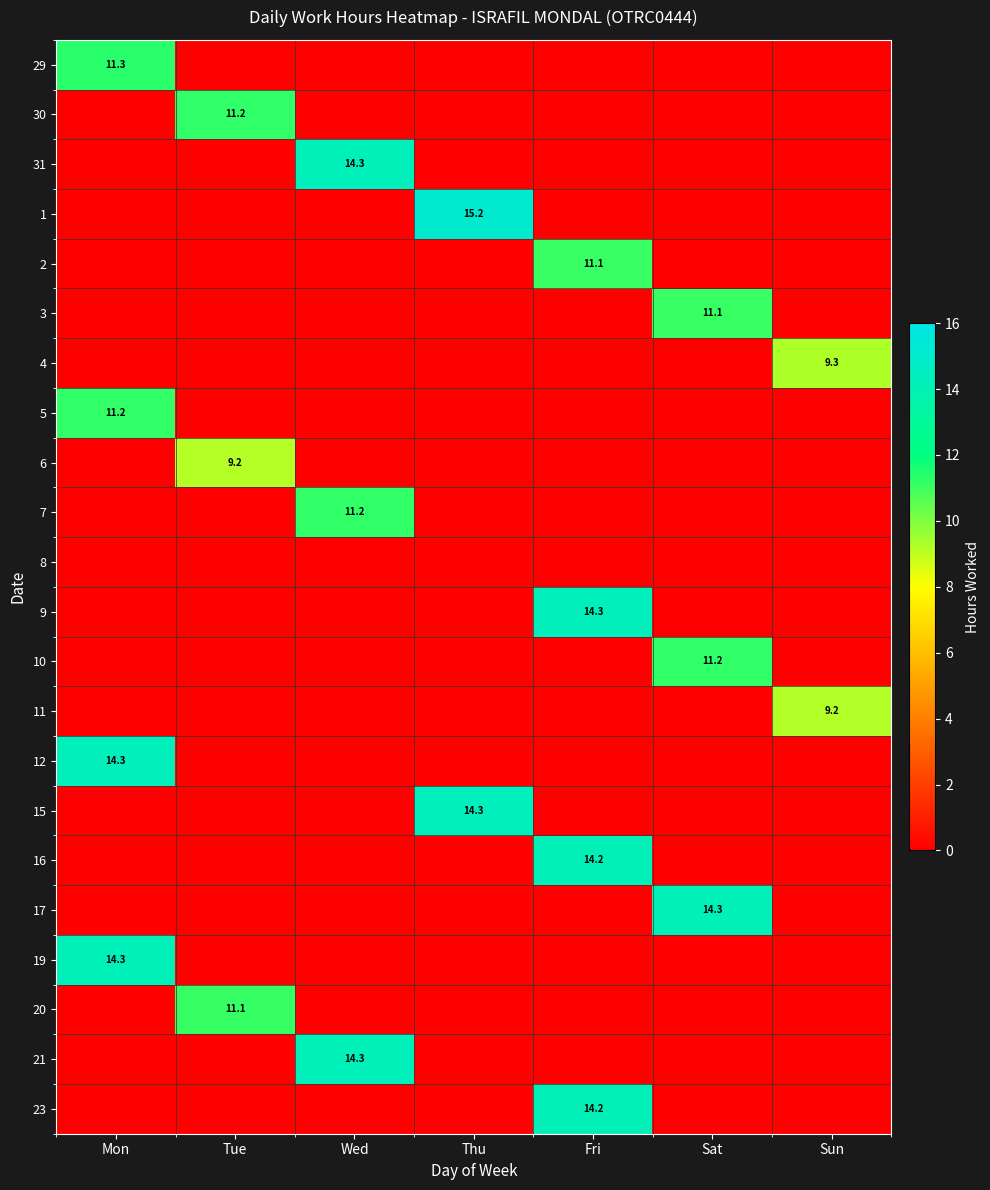

Which category has the lowest value across all series?

Tue